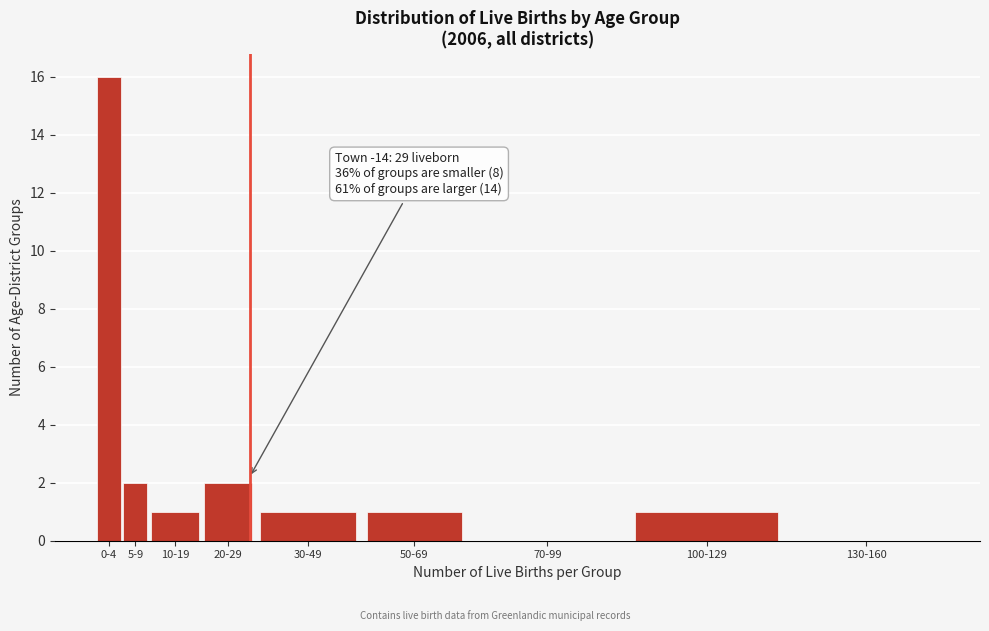

Reading left to right, transcribe all the data shown in this chart.

0-4=16	5-9=2	10-19=1	20-29=2	30-49=1	50-69=1	70-99=0	100-129=1	130-160=0